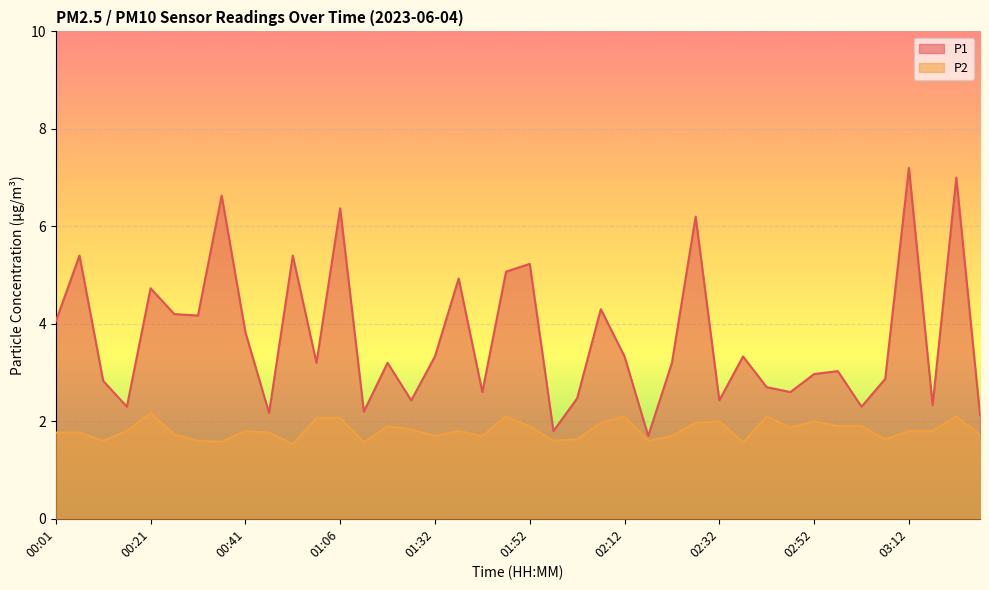

What is the value of the P1 point at the 1st from the left?

4.0